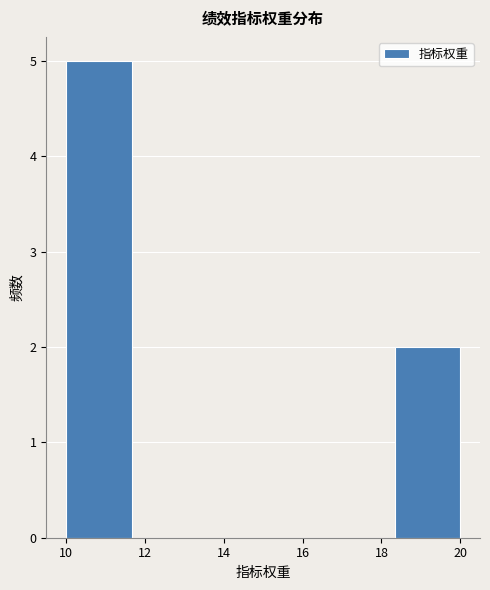

Reading left to right, transcribe this chart: for each bar, give the range it covers on the x-axis and its height. Neither the bar edges nor the heights are printed on the chart, so give them approximately, as read against the axes.

10.0 to 11.6: 5
11.6 to 13.4: 0
13.4 to 15.0: 0
15.0 to 16.6: 0
16.6 to 18.4: 0
18.4 to 20.0: 2